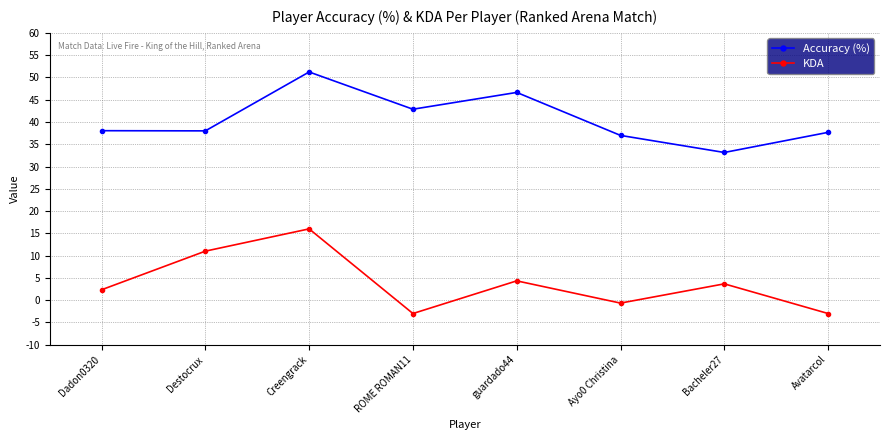

What is the sum of all Accuracy (%) values?

324.6